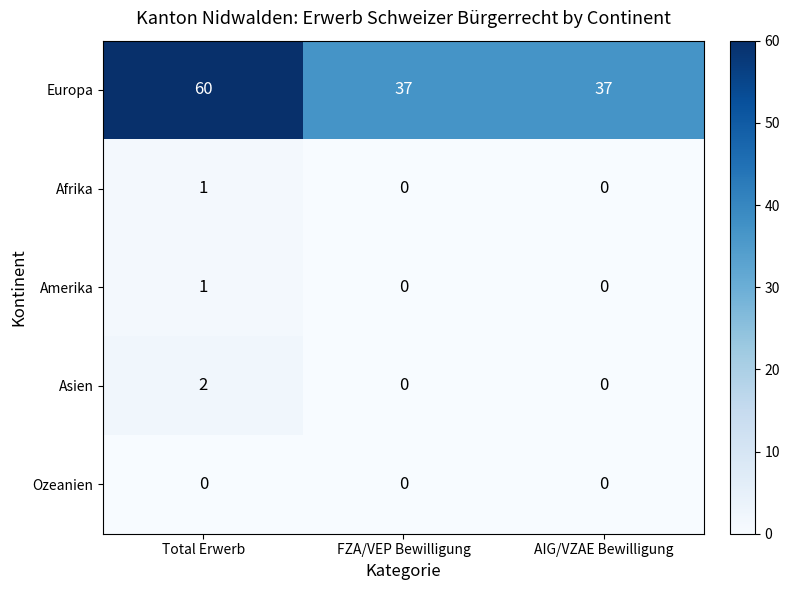

What is the total value across all series at FZA/VEP Bewilligung?

37